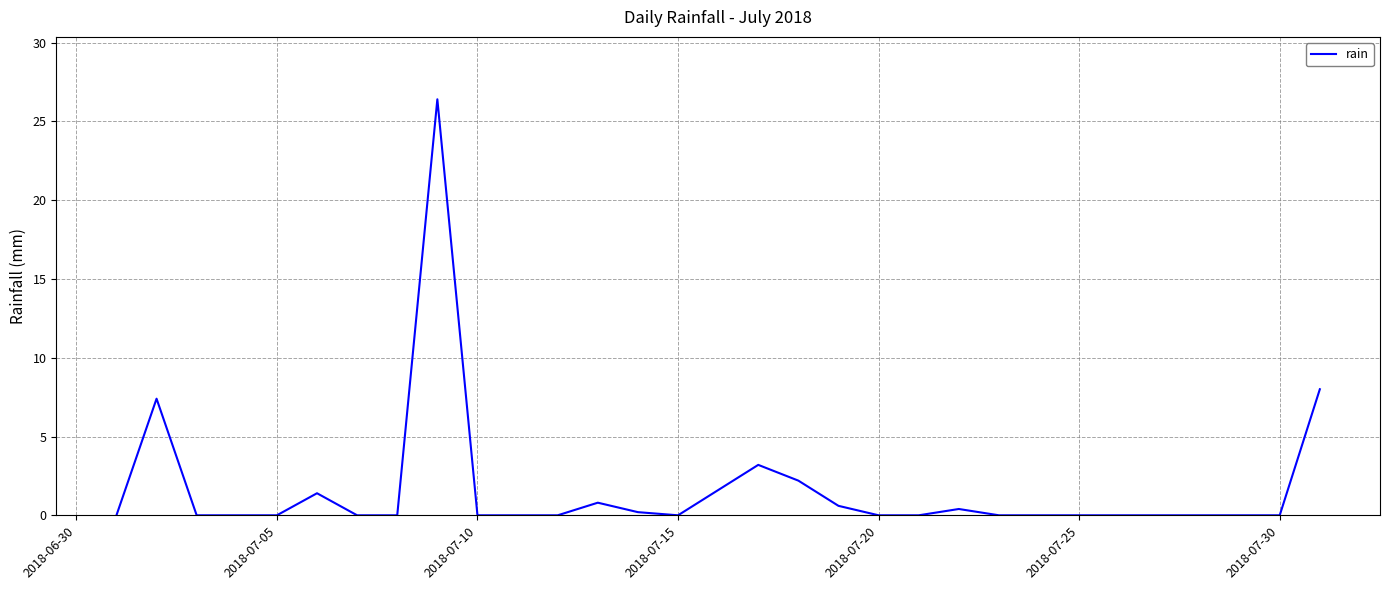

What is the difference between the maximum and minimum values?

26.4